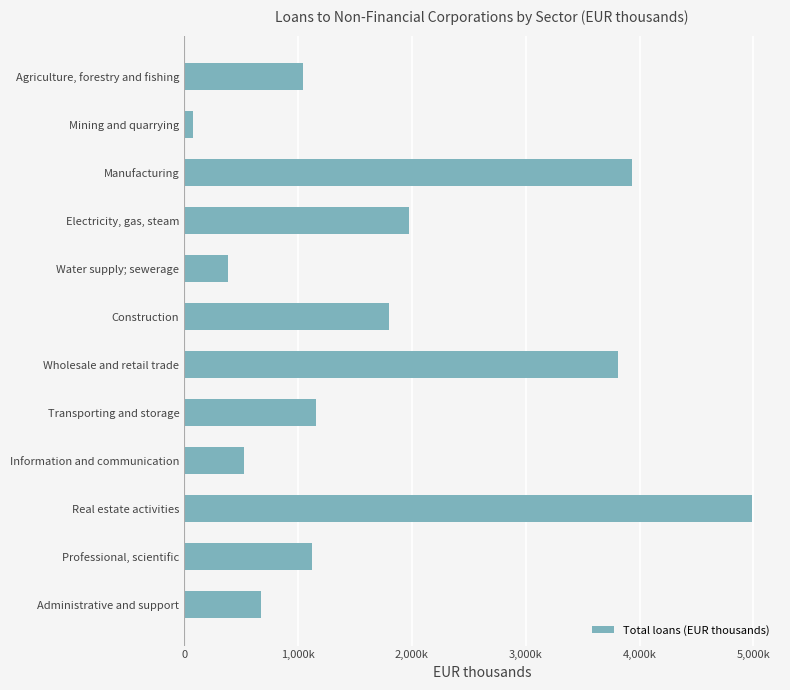

Does the chart contain any negative values?

No